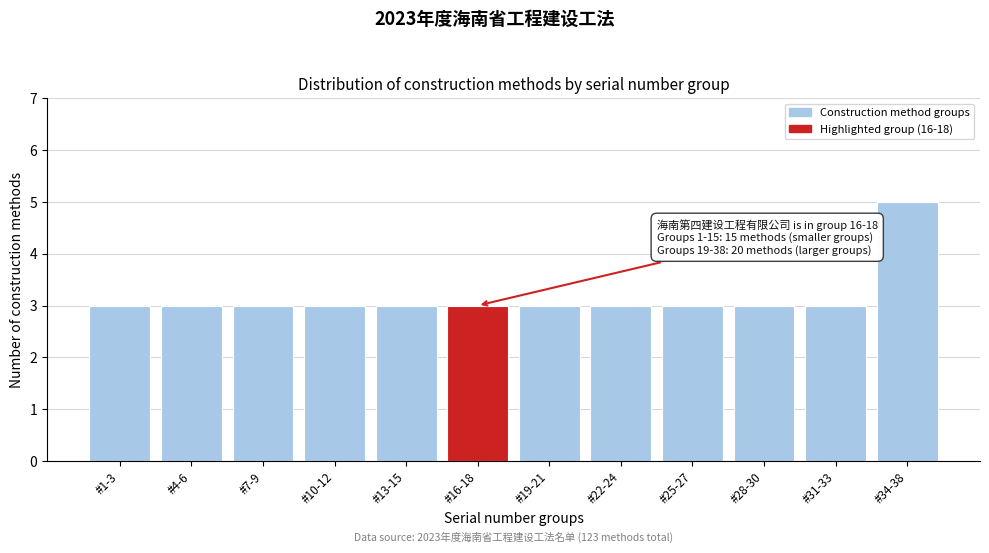

Reading left to right, what are all the values shown in this chart?

3	3	3	3	3	3	3	3	3	3	3	5